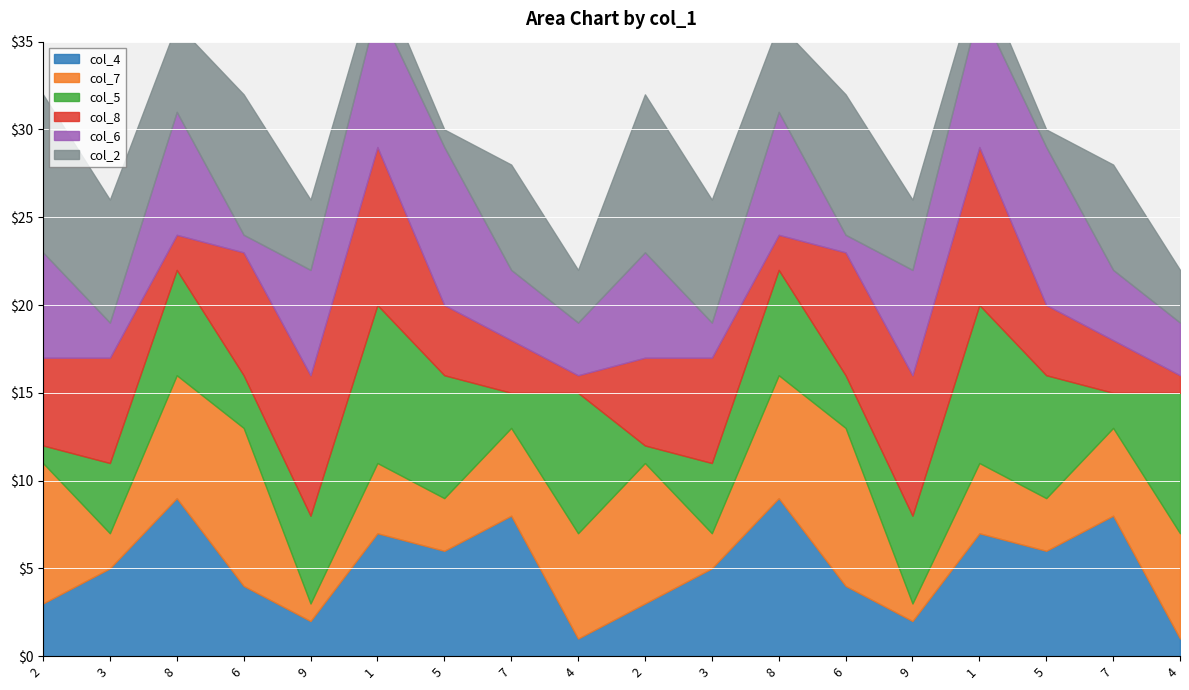

How many interior local peaks does the col_5 series have?

5